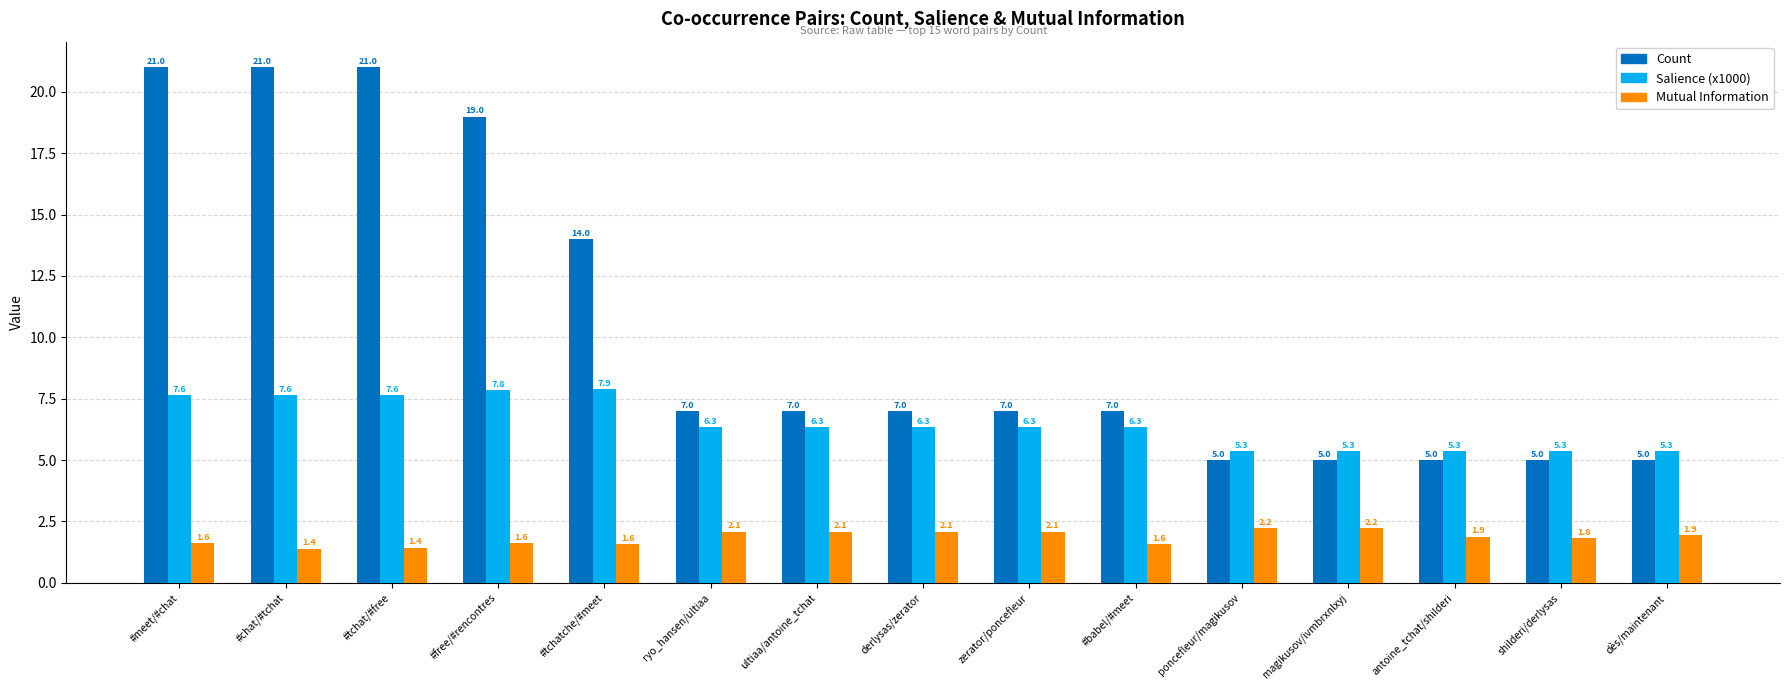

How many bars are there in each group?

3